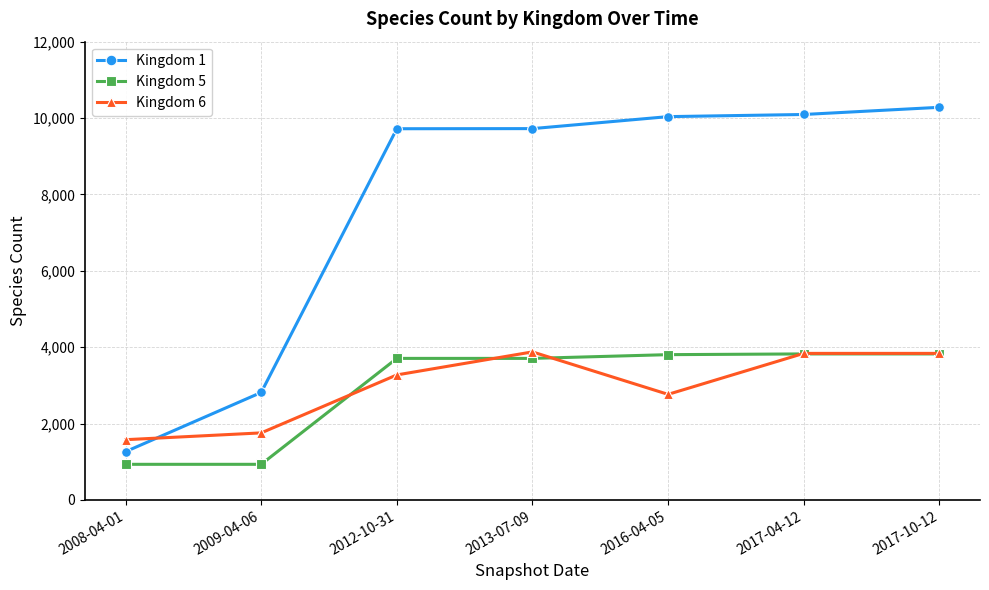

Which series has the largest total across all categories?

Kingdom 1